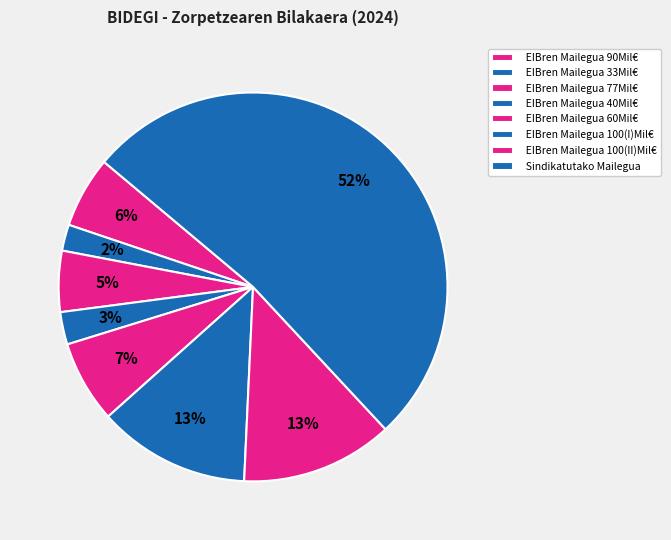

Count the number of slices in the pie.

8